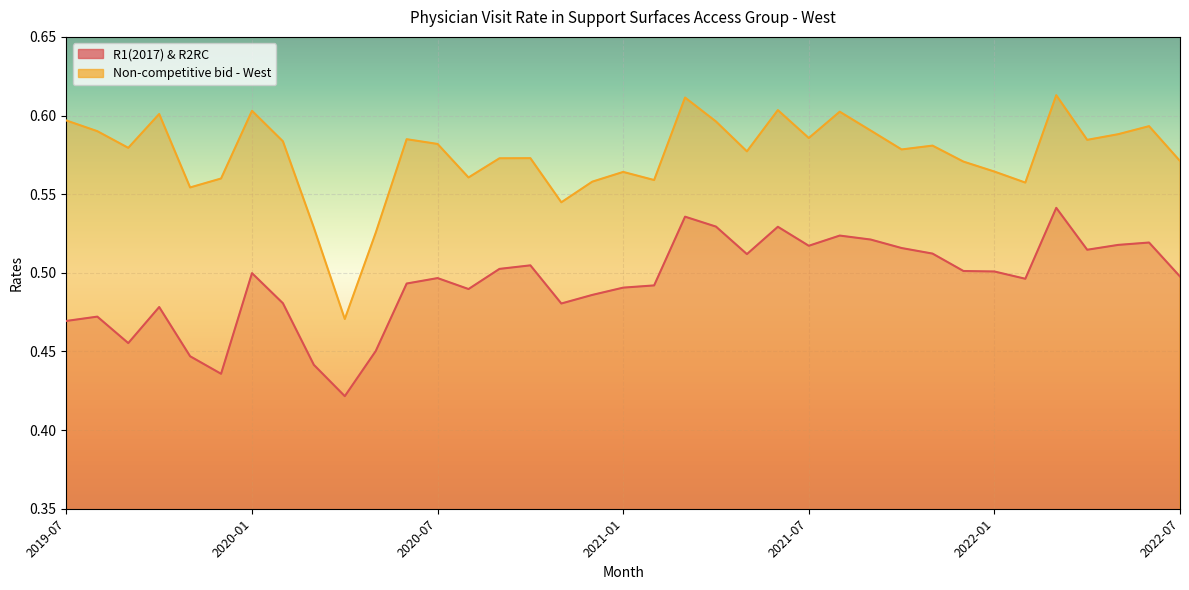

Between 2019-08 and 2021-03, which is larger?

2021-03